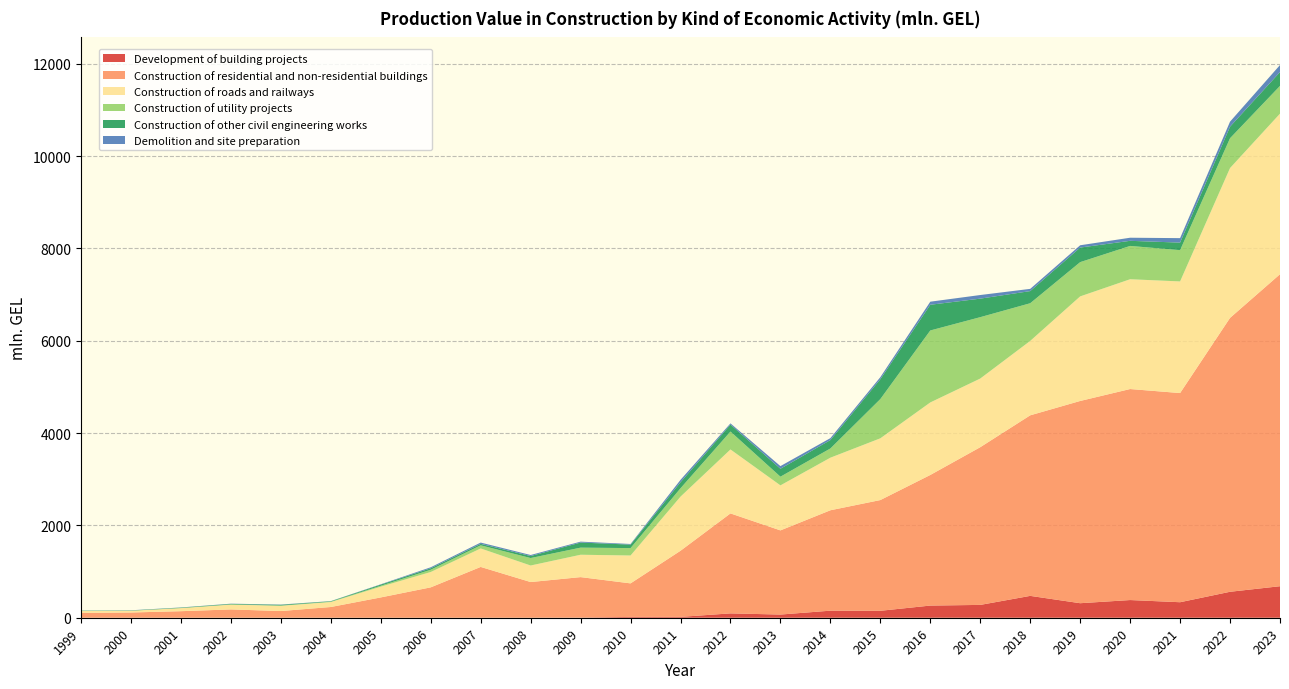

Reading right to left, extract all data points from this chart.

Development of building projects: 2023=682.8	2022=562.3	2021=336.0	2020=383.1	2019=314.6	2018=473.5	2017=277.8	2016=263.5	2015=150.3	2014=152.9	2013=68.8	2012=94.2	2011=18.5	2010=18.0	2009=4.0	2008=0.0	2007=0.1	2006=0.1	2005=0.1	2004=0.5	2003=0.5	2002=0.6	2001=0.4	2000=0.4	1999=0.4
Construction of residential and non-residential buildings: 2023=6759.2	2022=5933.9	2021=4531.3	2020=4571.6	2019=4381.5	2018=3911.6	2017=3416.6	2016=2829.5	2015=2399.1	2014=2175.3	2013=1823.4	2012=2165.7	2011=1432.4	2010=726.2	2009=876.0	2008=773.0	2007=1100.4	2006=658.0	2005=439.8	2004=231.9	2003=144.4	2002=179.4	2001=141.4	2000=113.0	1999=105.0
Construction of roads and railways: 2023=3478.8	2022=3246.2	2021=2418.4	2020=2378.6	2019=2265.7	2018=1612.0	2017=1487.5	2016=1571.3	2015=1337.6	2014=1139.0	2013=975.2	2012=1385.7	2011=1172.5	2010=604.2	2009=484.5	2008=358.3	2007=400.4	2006=332.4	2005=233.1	2004=107.3	2003=113.4	2002=103.6	2001=65.8	2000=37.5	1999=40.7
Construction of utility projects: 2023=600.9	2022=645.9	2021=677.7	2020=721.8	2019=742.0	2018=816.2	2017=1329.7	2016=1559.2	2015=850.3	2014=199.6	2013=188.3	2012=388.1	2011=181.3	2010=160.4	2009=154.0	2008=161.8	2007=67.7	2006=48.8	2005=19.7	2004=7.8	2003=5.5	2002=4.4	2001=2.9	2000=1.4	1999=1.2
Construction of other civil engineering works: 2023=299.9	2022=250.4	2021=163.4	2020=110.6	2019=315.8	2018=263.2	2017=401.3	2016=557.1	2015=430.4	2014=182.6	2013=171.6	2012=150.8	2011=130.6	2010=75.3	2009=110.2	2008=43.8	2007=32.3	2006=32.6	2005=25.0	2004=9.5	2003=16.3	2002=11.7	2001=8.3	2000=5.8	1999=5.9
Demolition and site preparation: 2023=152.2	2022=108.5	2021=96.9	2020=67.0	2019=49.8	2018=48.2	2017=78.4	2016=66.3	2015=44.2	2014=41.4	2013=57.6	2012=26.1	2011=51.7	2010=13.7	2009=19.7	2008=22.1	2007=27.3	2006=21.2	2005=7.0	2004=3.1	2003=5.4	2002=4.6	2001=3.8	2000=3.5	1999=1.3